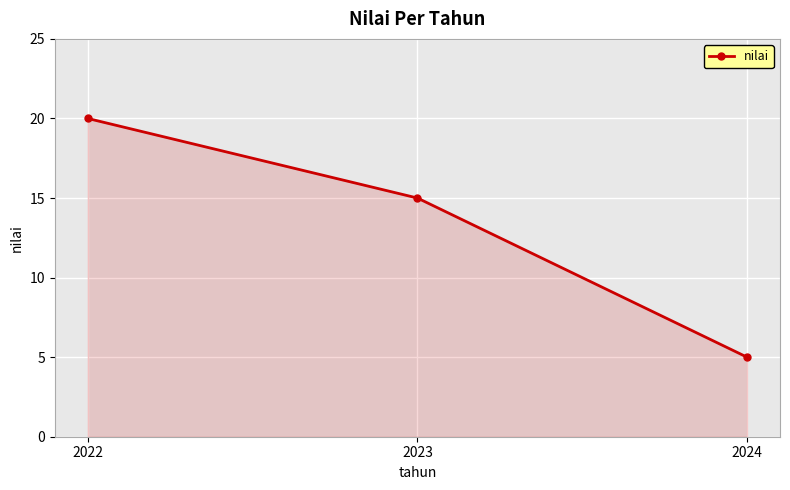

List the labels in order of value, smallest first.

2024, 2023, 2022